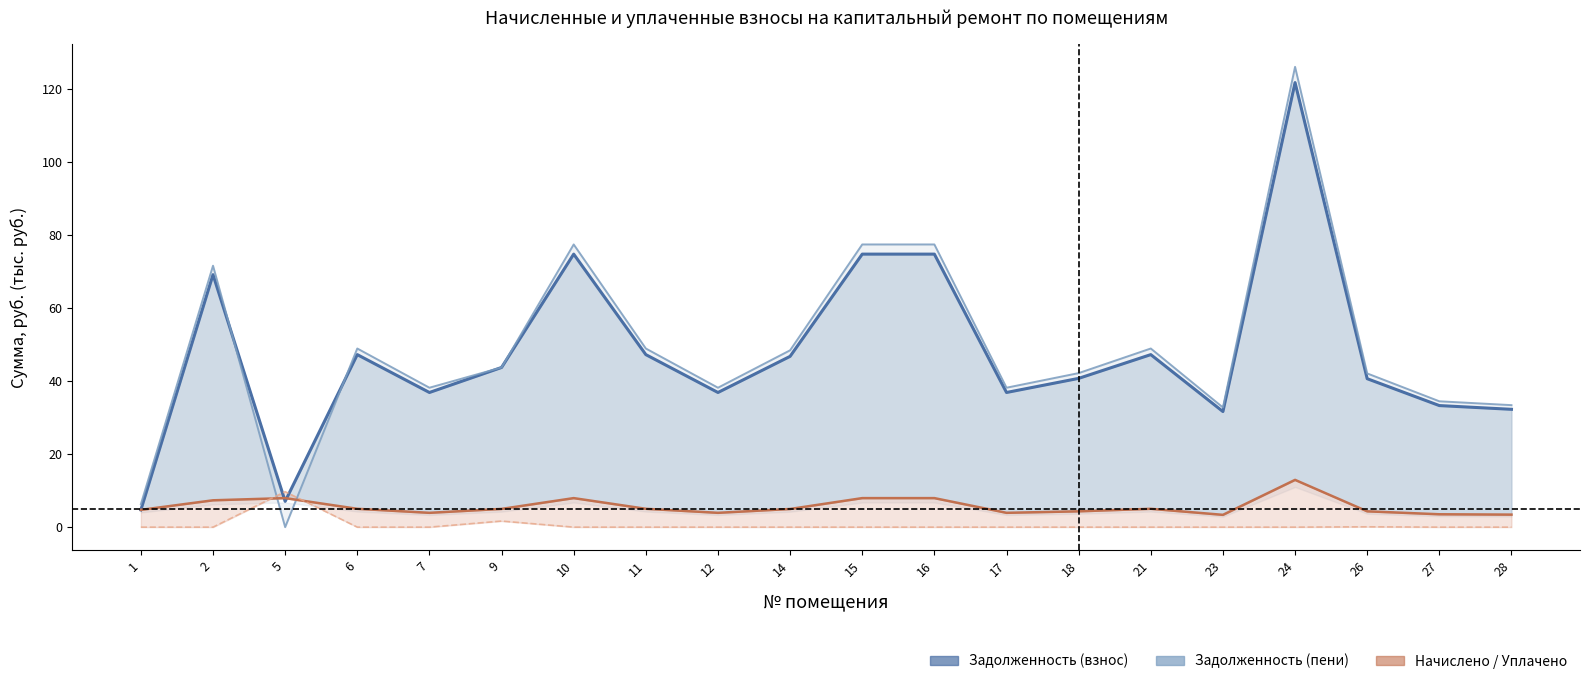

How many times do Начислено (взнос) and Задолженность (пени) cross each other?

2